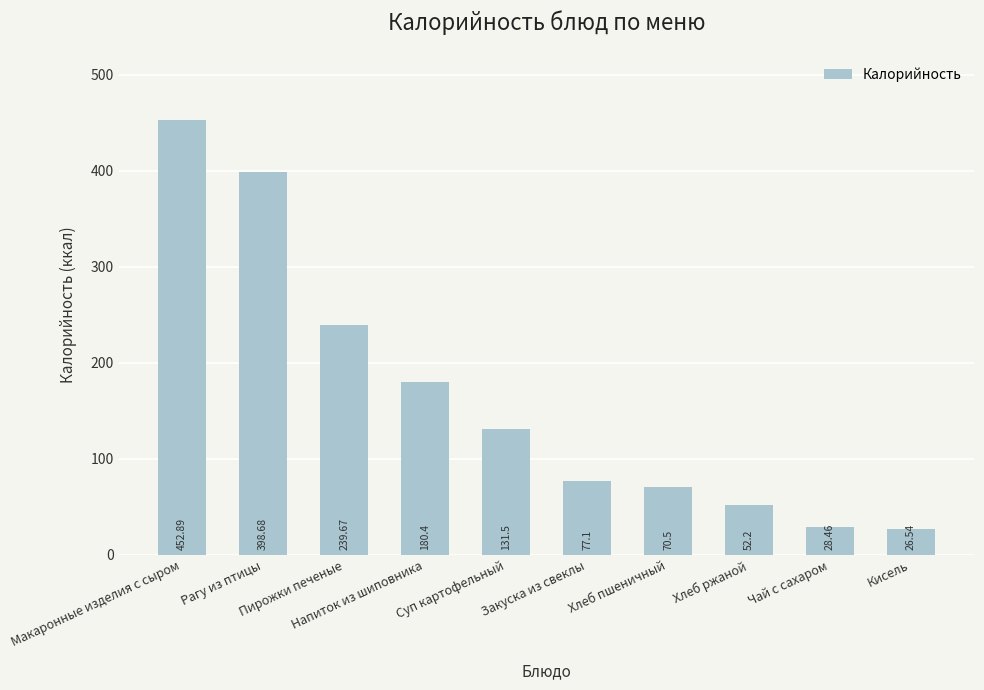

At which label is the value closest to 239?

Пирожки печеные